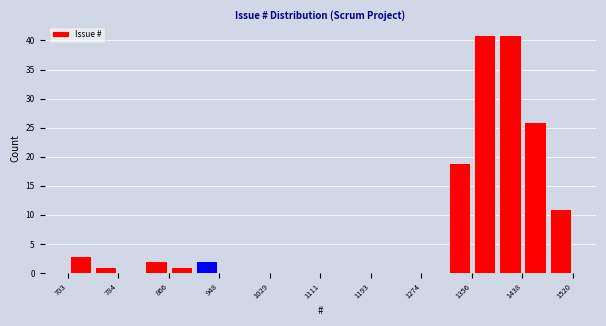

What is the height of the bar covering 1440 to 1480 on the x-axis? Neither the bar edges nor the heights are printed on the chart, so give them approximately, as read against the axes.

26